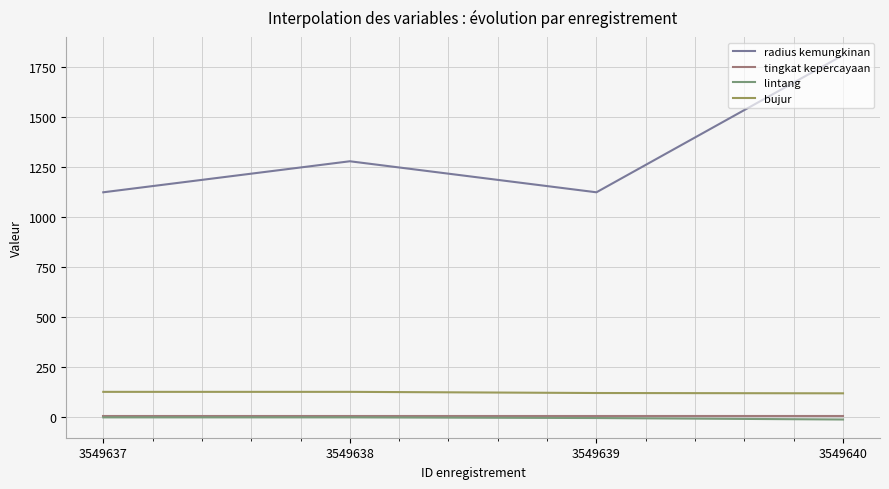

At which category is the sum across all series the highest?

3549640